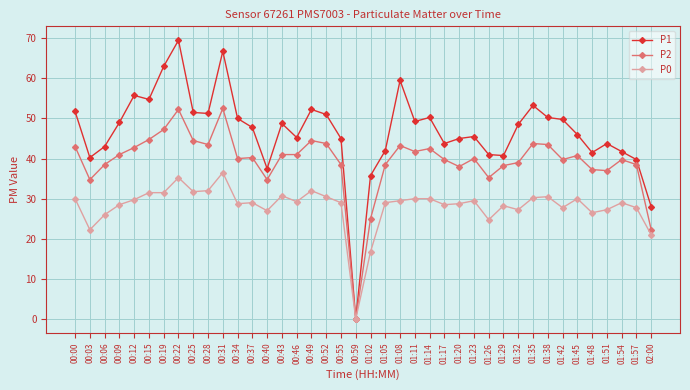

What is the greatest value displayed?

69.5